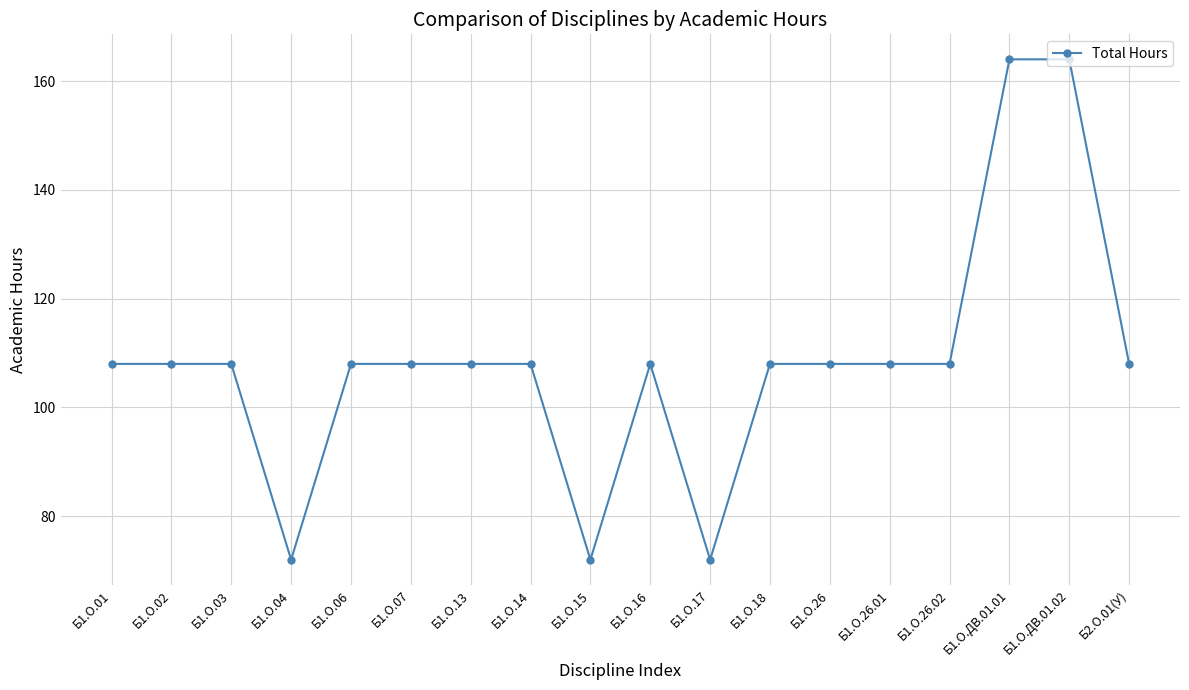

What is the difference between the values at Б1.О.26.01 and Б1.О.ДВ.01.02?

56